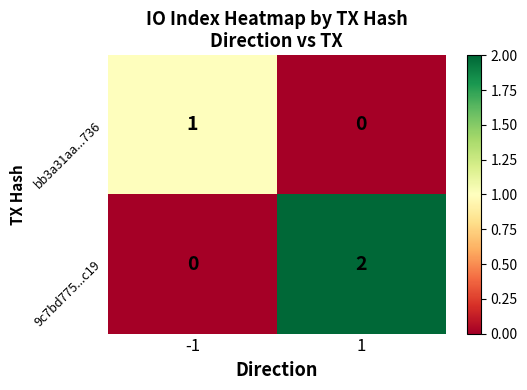

Which series changed the most between -1 and 1?

9c7bd775...c19